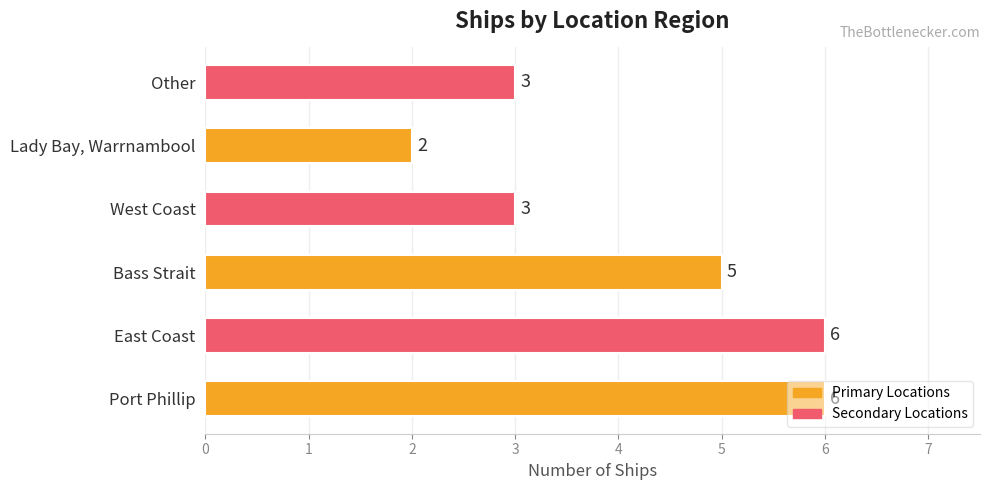

Which has a higher value, Bass Strait or East Coast?

East Coast